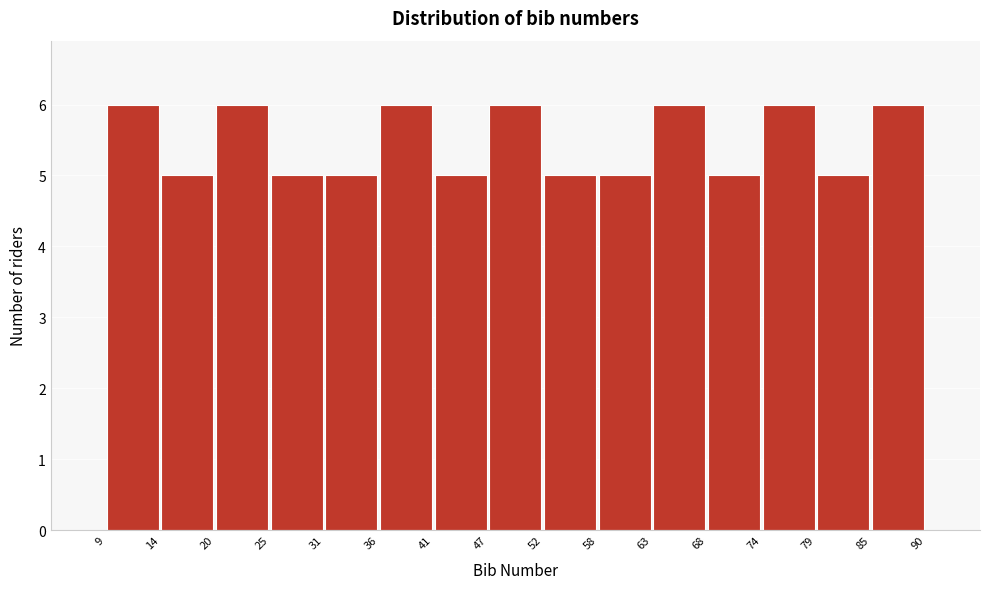

Reading left to right, list every bar in this chart as the range it spans on the x-axis followed by its height. The values are not printed on the chart, so give them approximately, as read against the axis.

9 to 14: 6
14 to 20: 5
20 to 25: 6
25 to 31: 5
31 to 36: 5
36 to 41: 6
41 to 47: 5
47 to 52: 6
52 to 58: 5
58 to 63: 5
63 to 68: 6
68 to 74: 5
74 to 79: 6
79 to 85: 5
85 to 90: 6